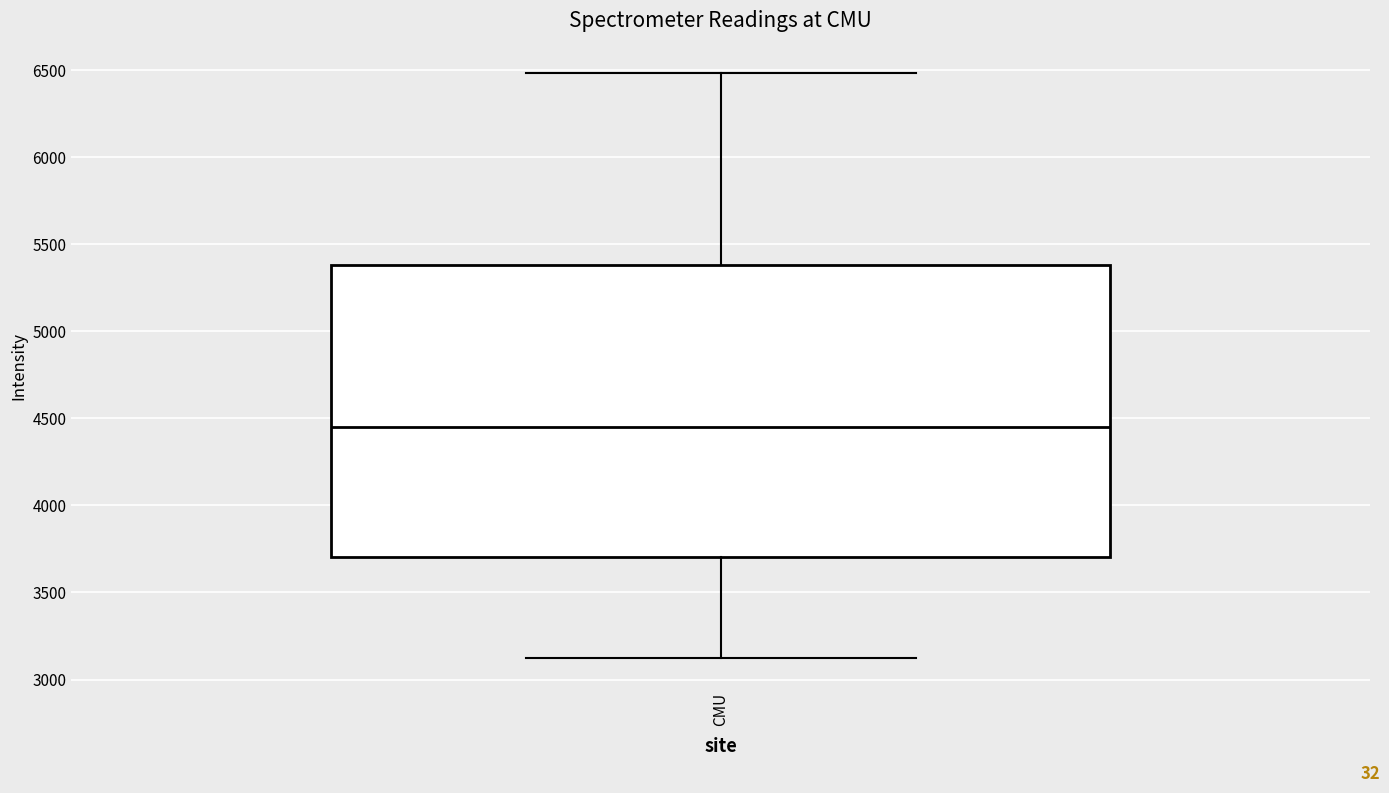

Read this box plot against the y-axis: the position of the median line, the range covered by the box, and the ends of both whiskers. The values are not printed on the chart, so give them approximately, as read against the axis.

median 4450, box 3700 to 5400, whiskers 3100 to 6500